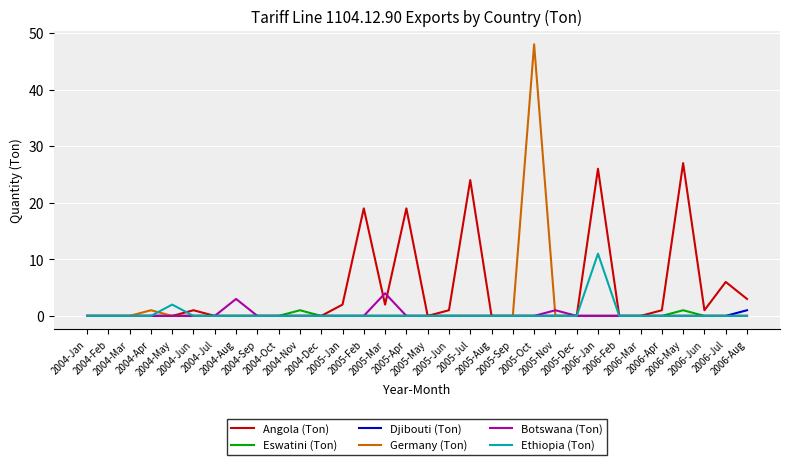

What position from the right is 2004-Aug?

25